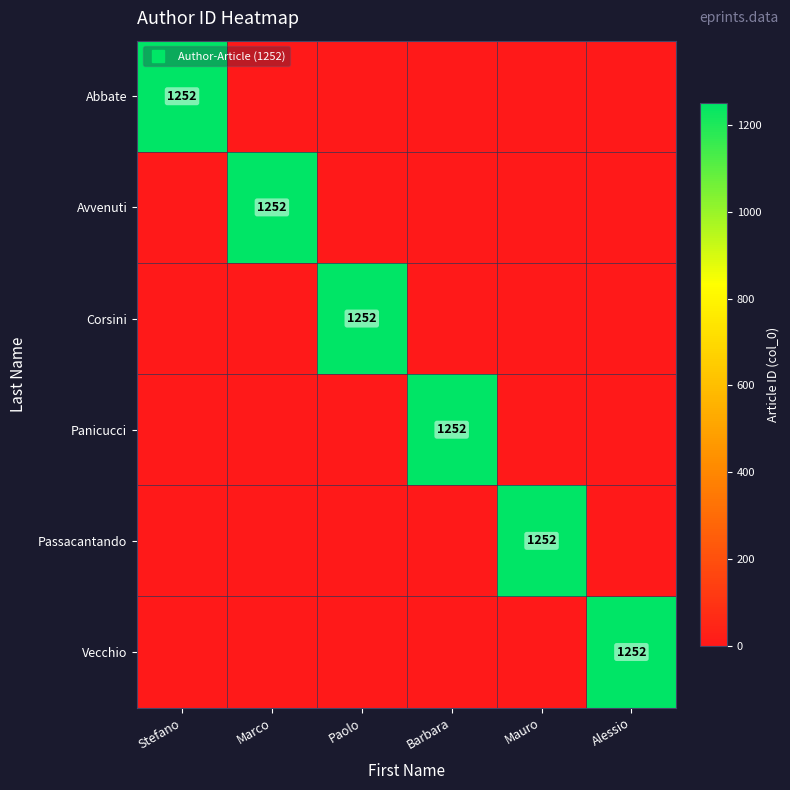

Which series has the widest spread of values?

Abbate